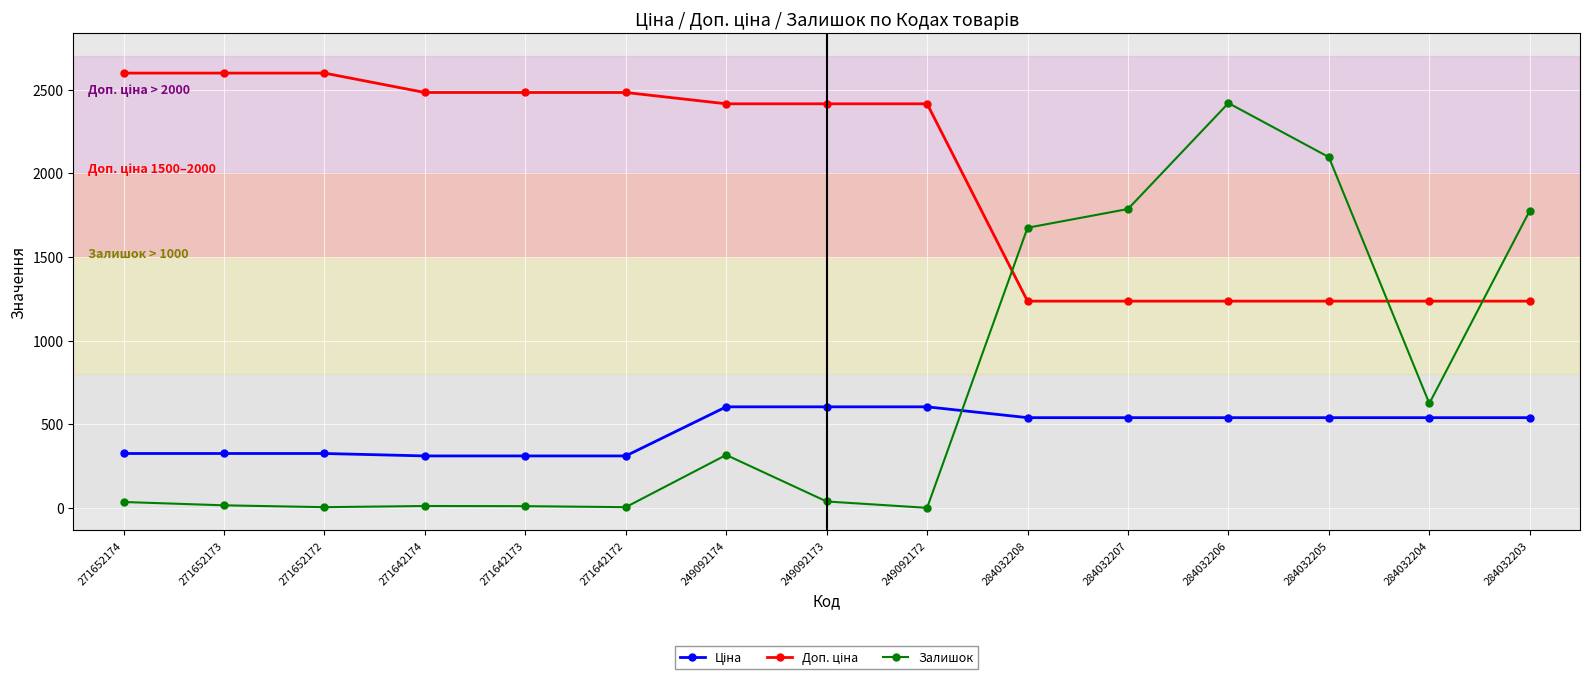

At which category is the sum across all series the highest?

284032206